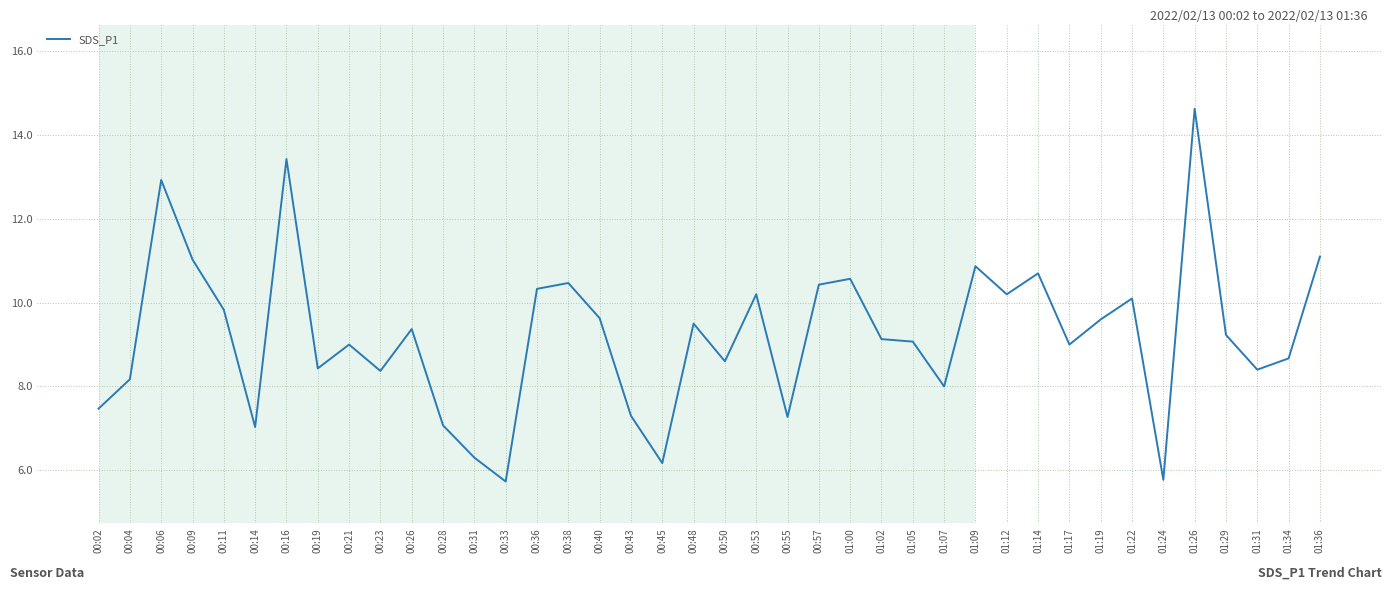

The value at 00:21 is 3.2. True or false?

False